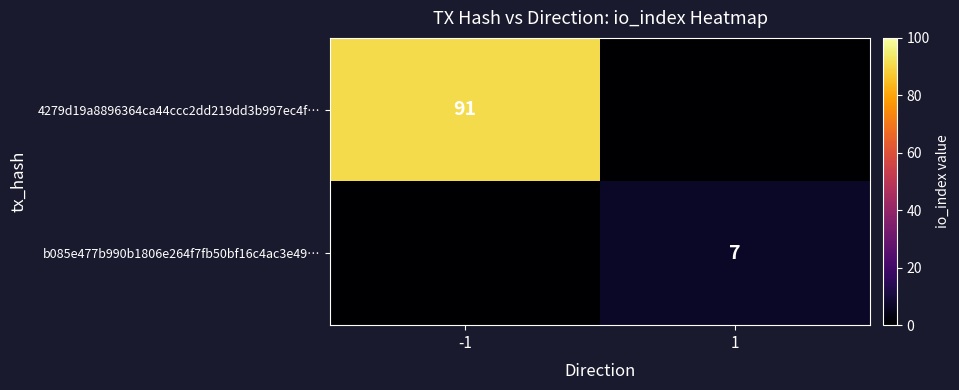

The b085e477b990b1806e264f7fb50bf16c4ac3e49… series shows 7 at 1. True or false?

True